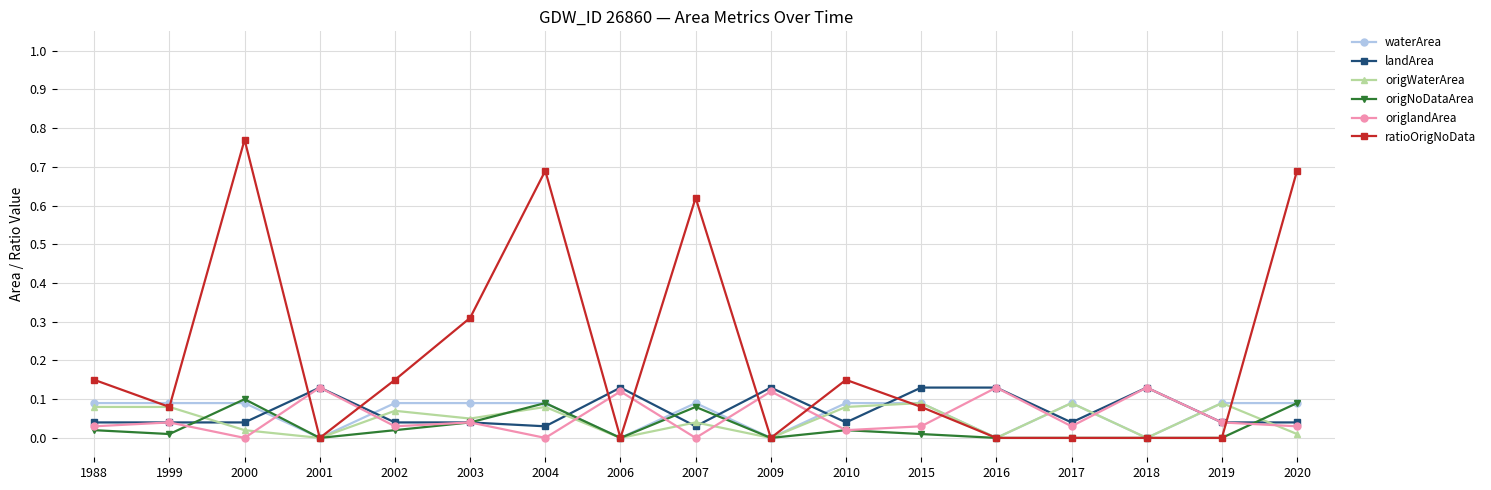

Is it true that origWaterArea equals 0.0 at 2000?

True